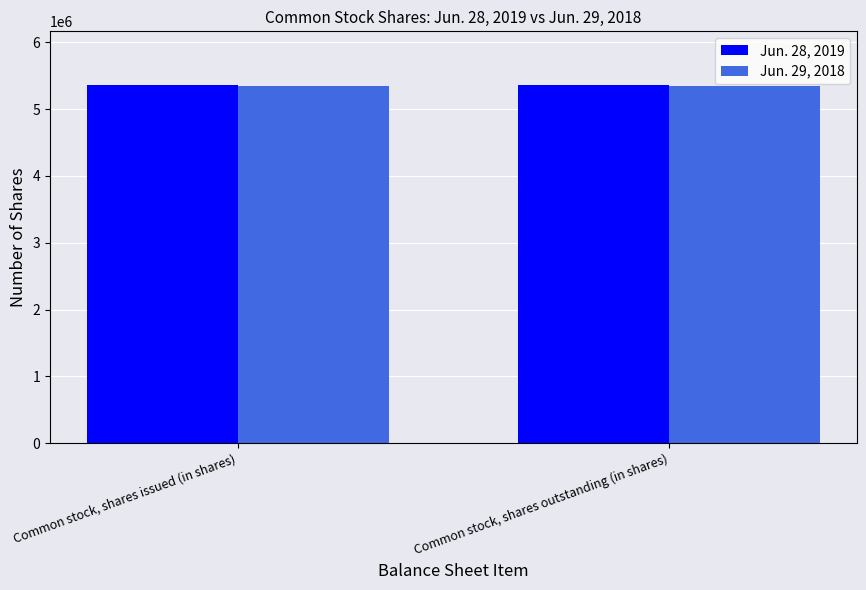

What is the sum of the Jun. 29, 2018 values at Common stock, shares outstanding (in shares) and Common stock, shares issued (in shares)?

10702310